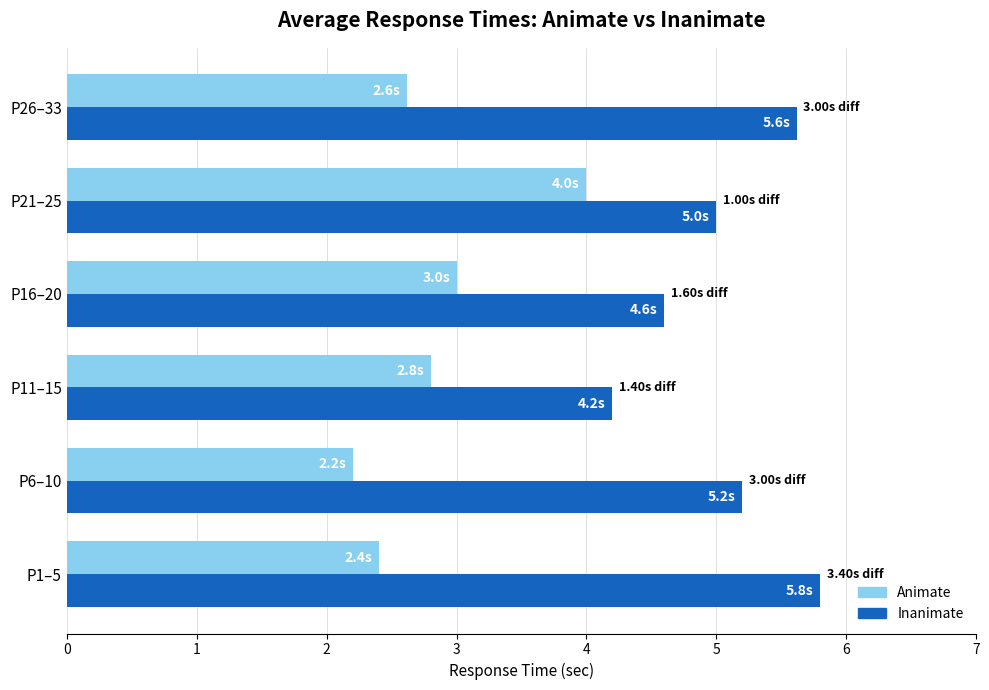

At which category is the sum across all series the highest?

P21–25